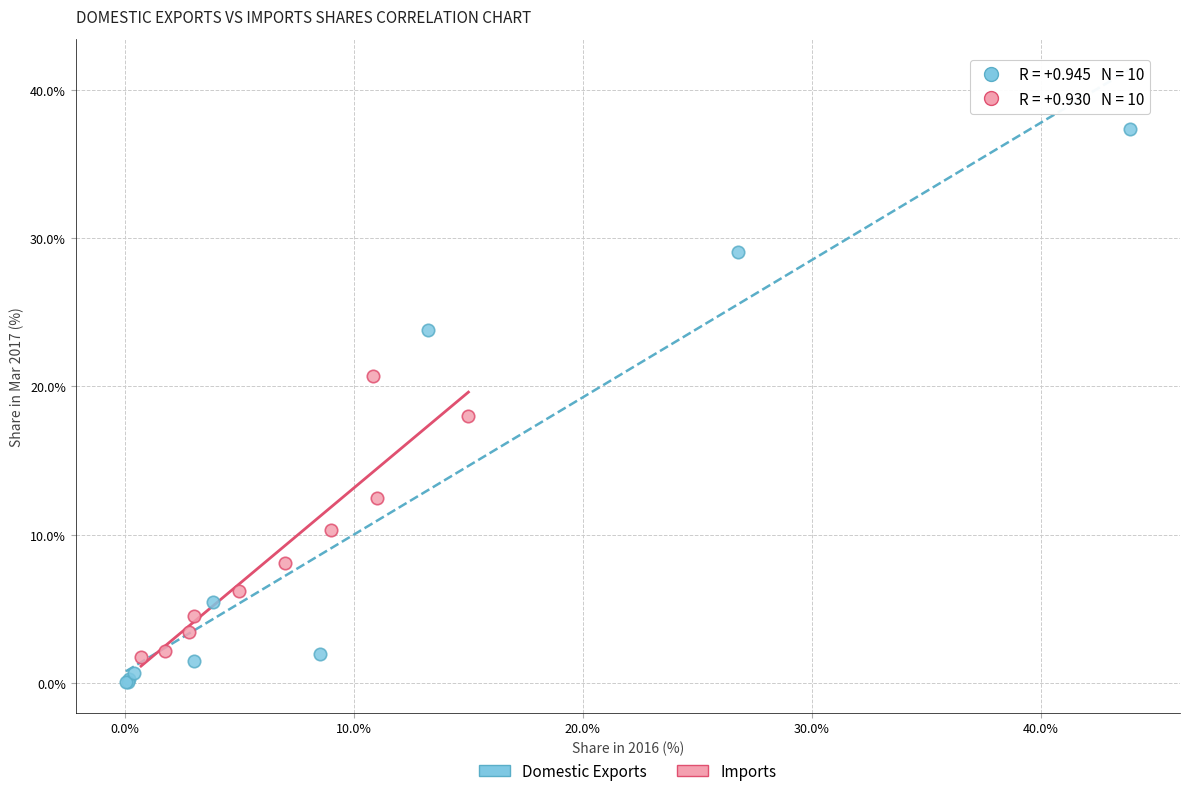

Which series has the largest Y range (max minus min)?

Domestic Exports